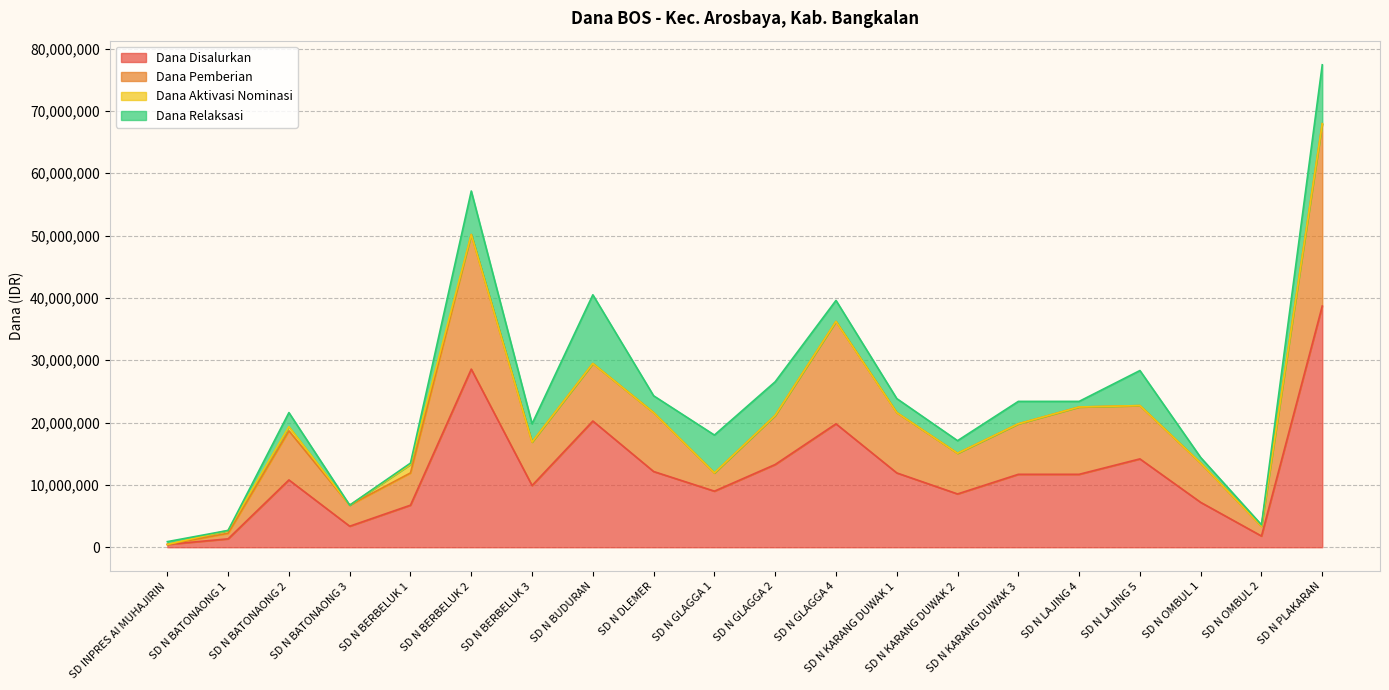

At which category does Dana Pemberian reach its first local peak?

SD N BATONAONG 2